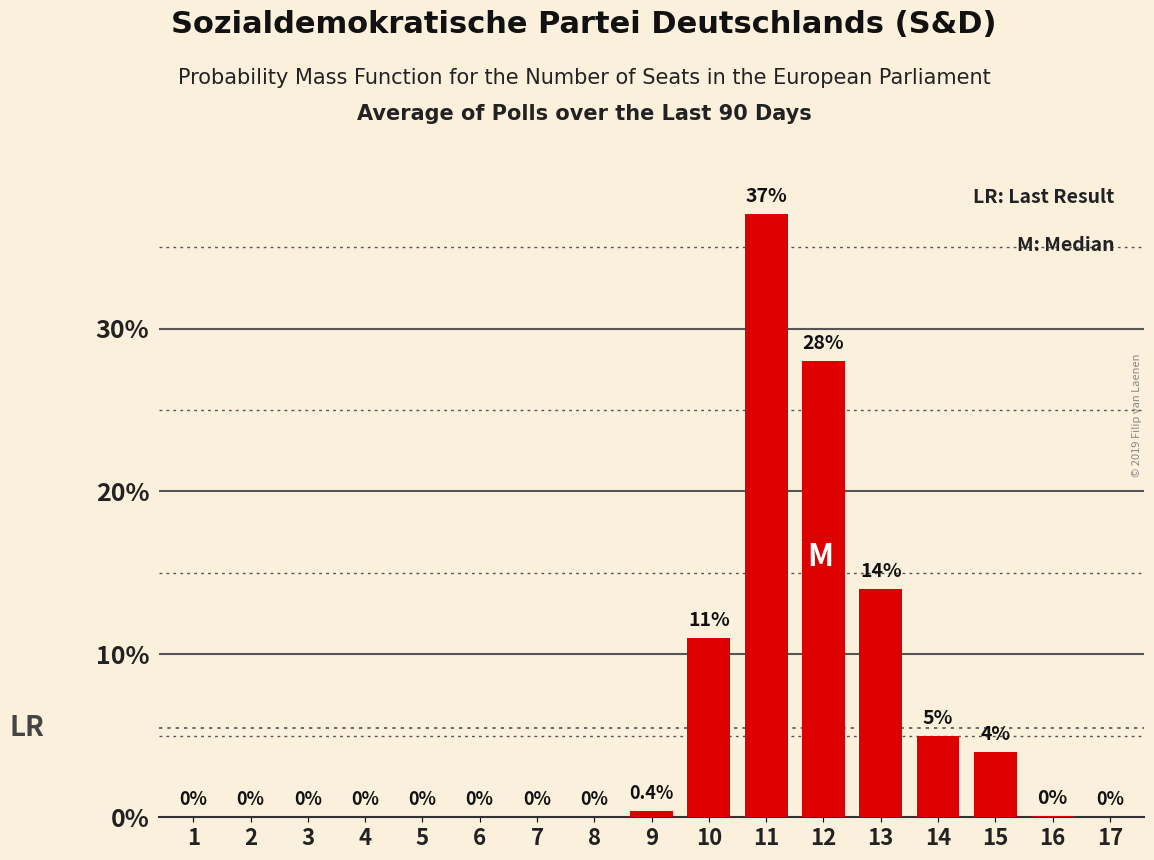

Reading left to right, transcribe all the data shown in this chart.

1=0.0	2=0.0	3=0.0	4=0.0	5=0.0	6=0.0	7=0.0	8=0.0	9=0.4	10=11.0	11=37.0	12=28.0	13=14.0	14=5.0	15=4.0	16=0.1	17=0.0